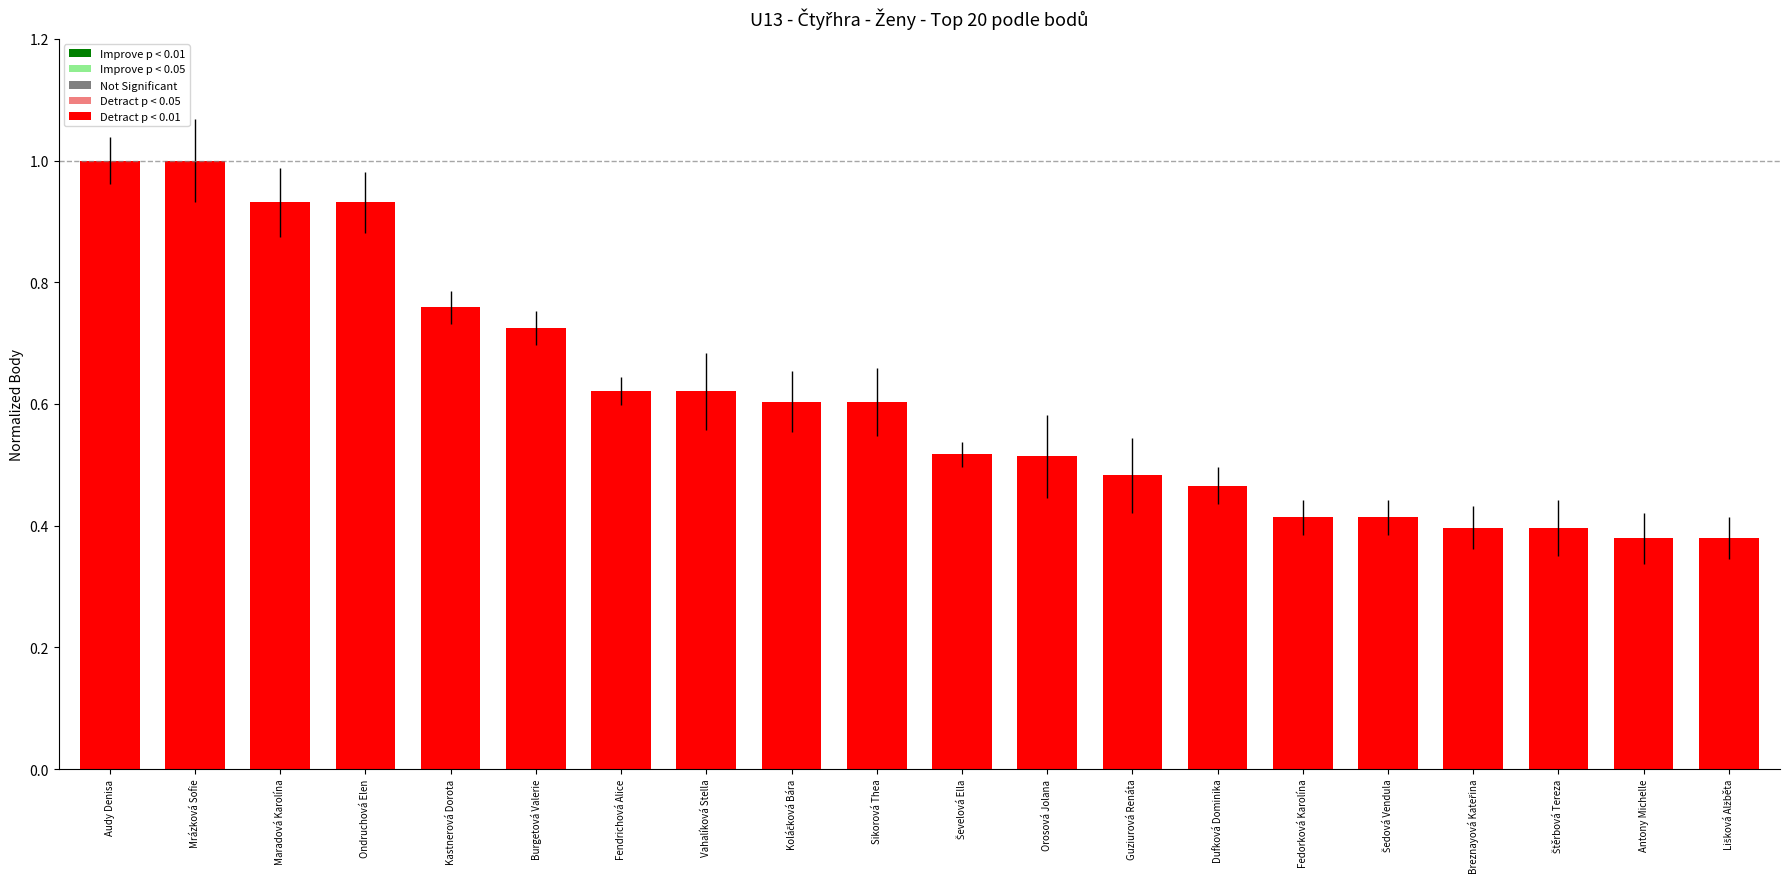

What is the sum of all values?

12.2